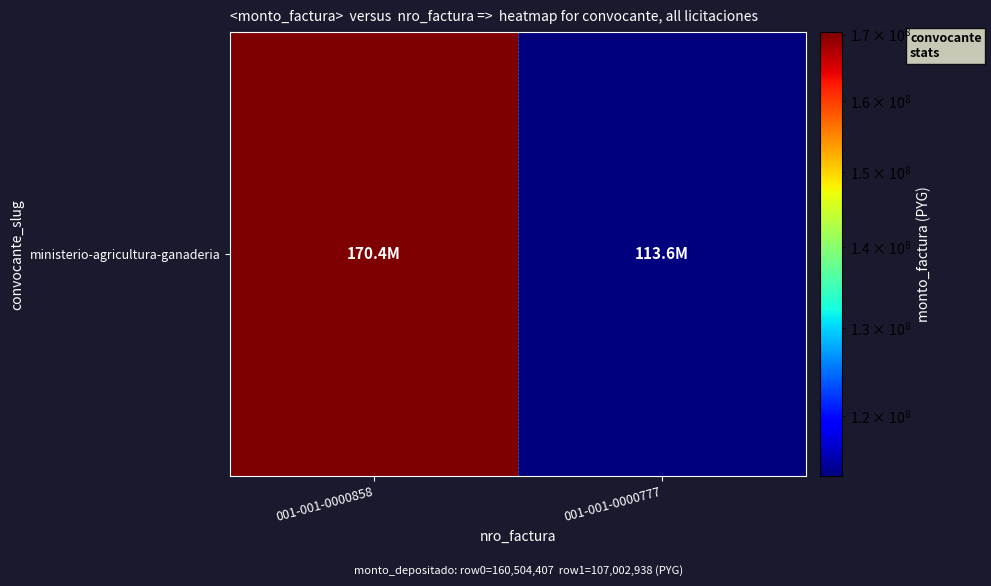

Reading left to right, extract all data points from this chart.

001-001-0000858=170400000	001-001-0000777=113600000